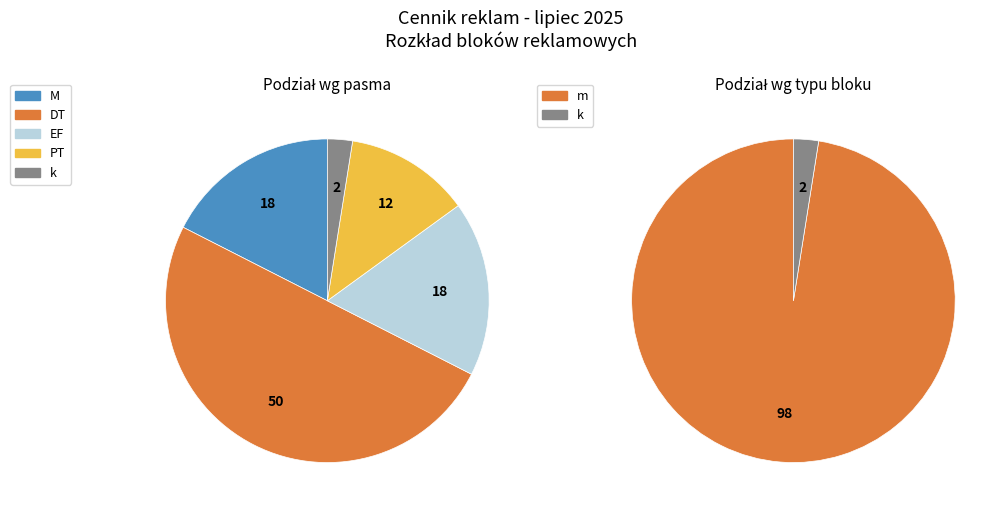

Which slice is the smallest?

k